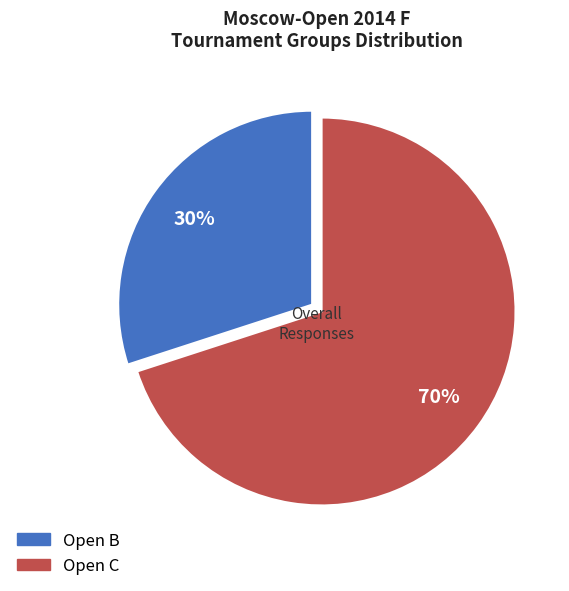

To the nearest percent, what percentage of the pie is Open B?

30%